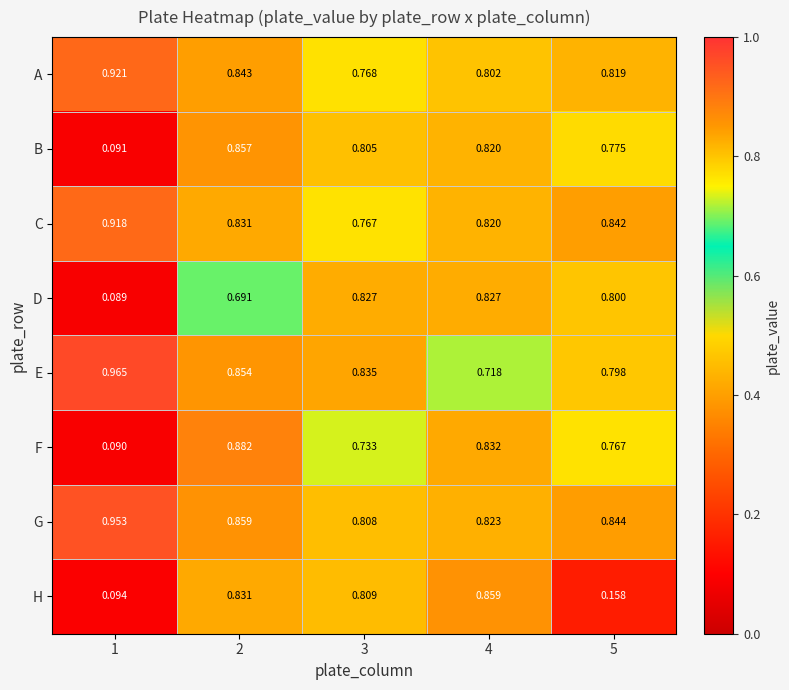

Which series has the largest total across all categories?

G